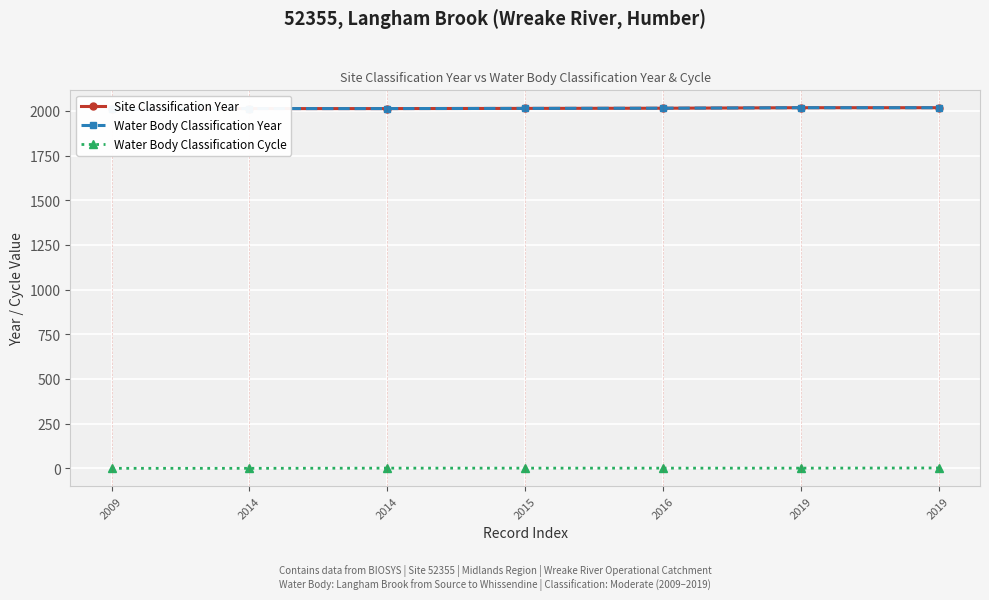

Is it true that Site Classification Year equals 785 at 2014?

False